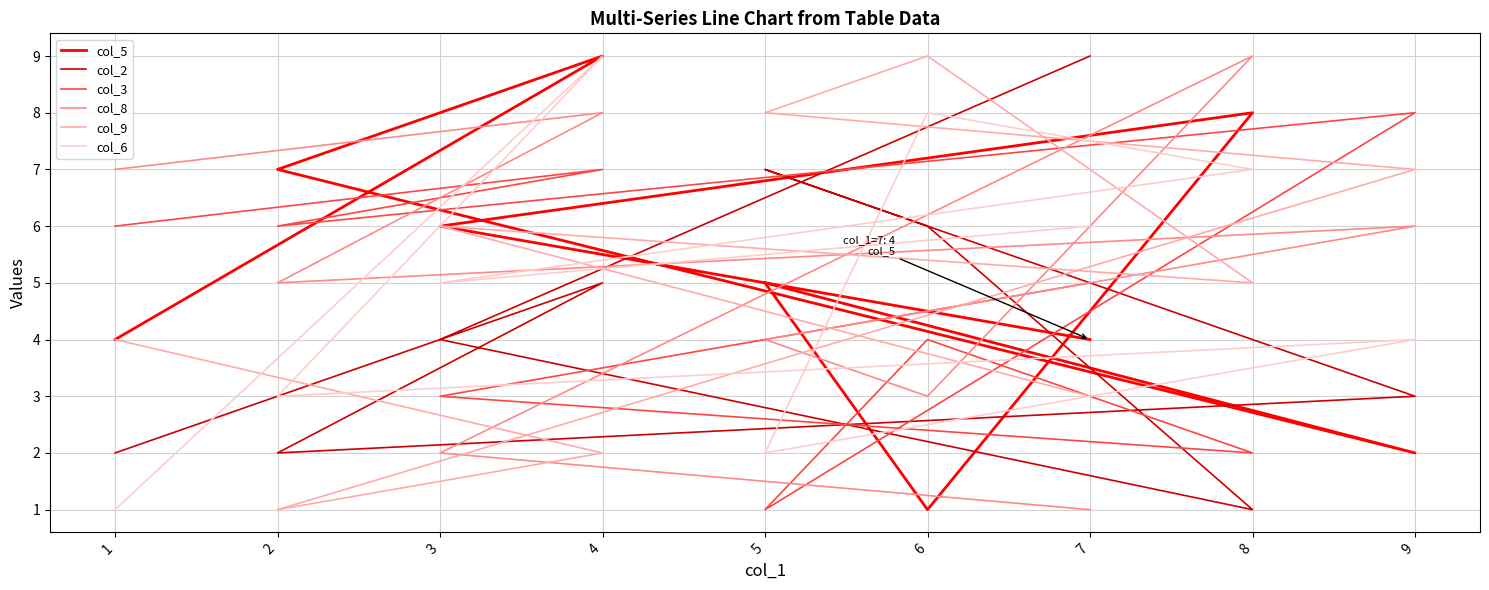

True or false: col_9 has a value of 4 at 1.

True